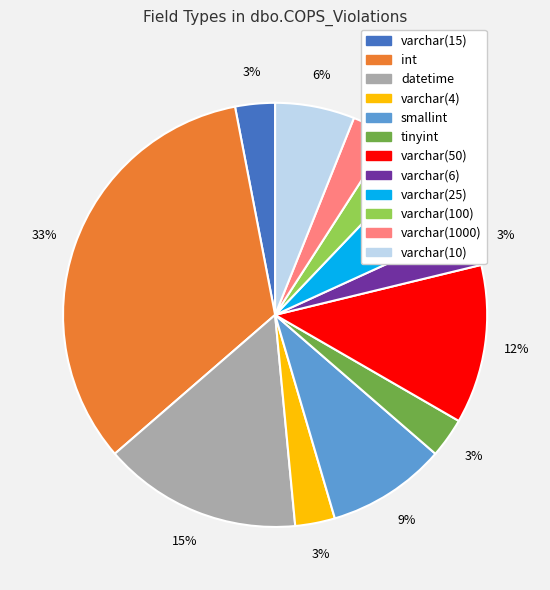

Is there a majority slice in this chart?

No